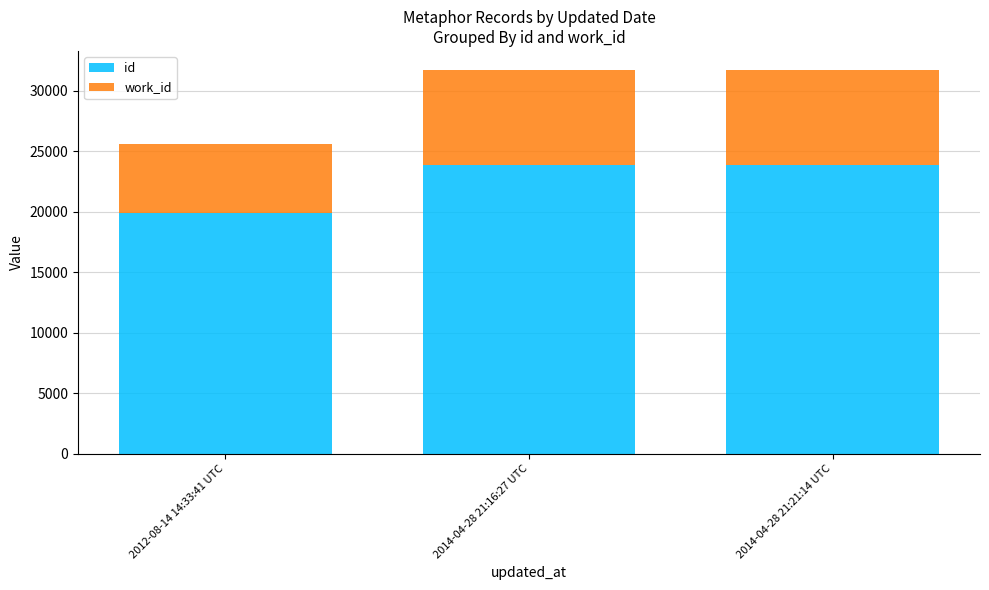

What is the total value across all series at 2012-08-14 14:33:41 UTC?

25596